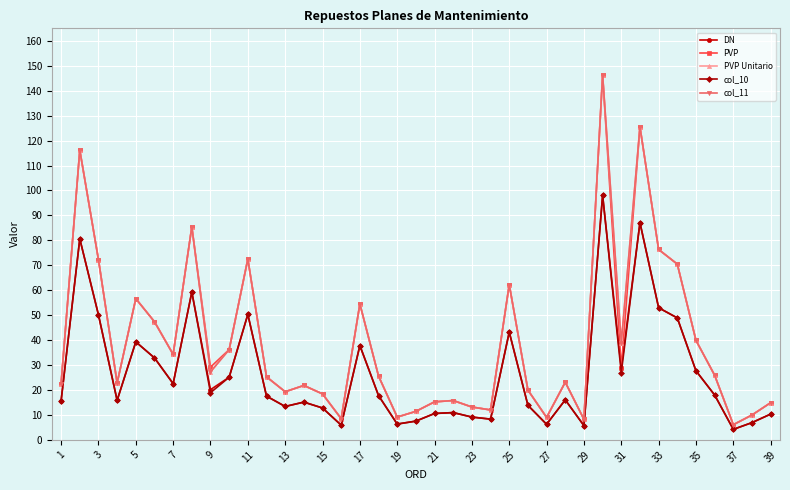

What is the maximum value for DN?

98.0